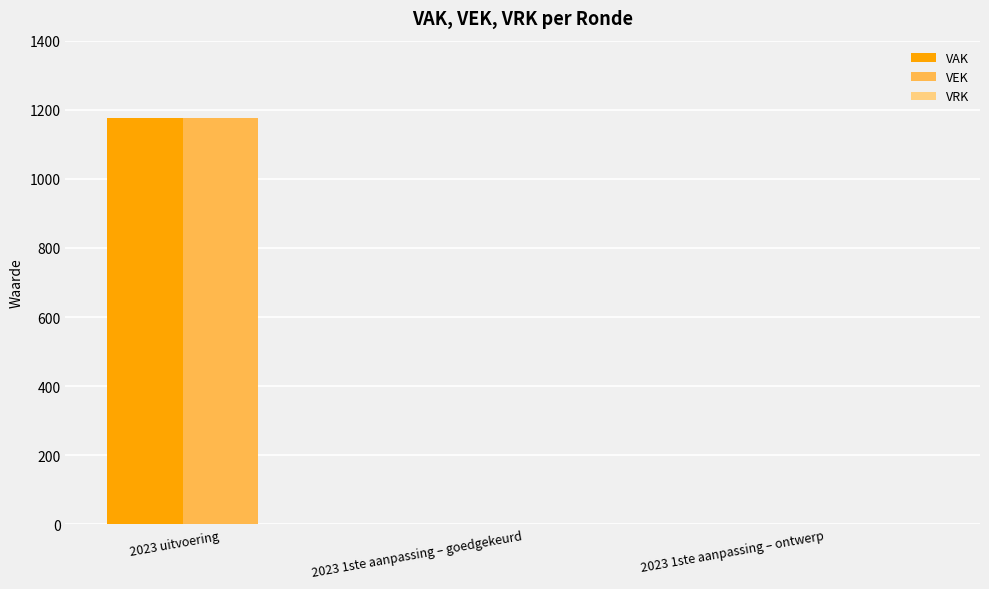

Count the number of data series in this chart.

2